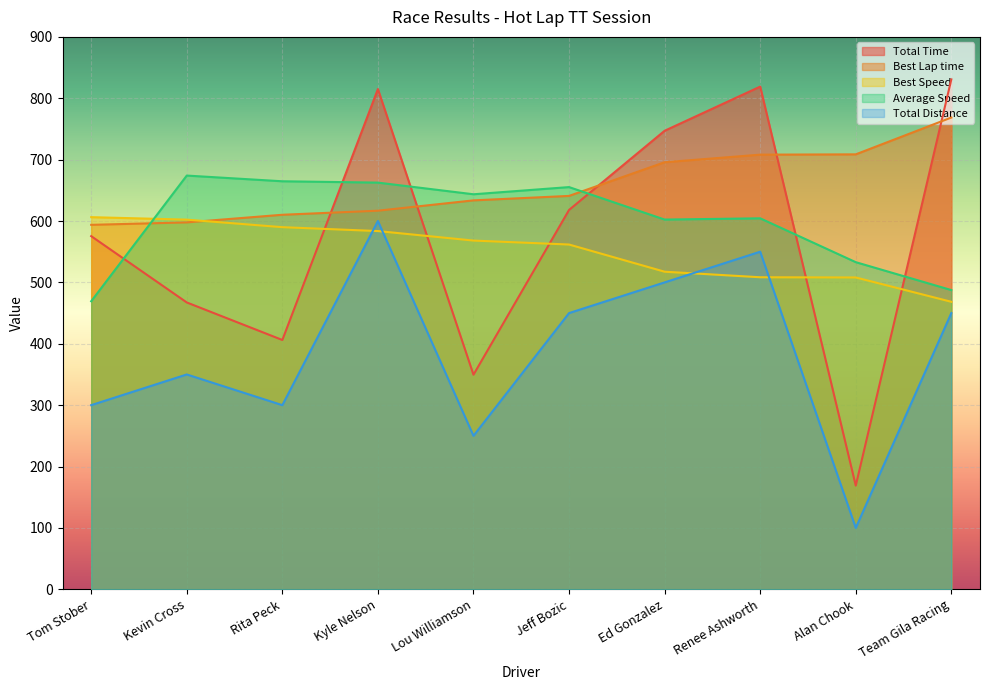

What is the label of the 10th point from the right?

Tom Stober